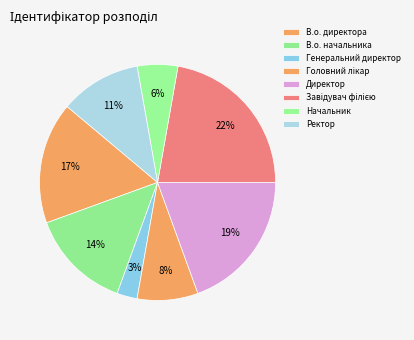

True or false: Директор accounts for 14% of the total.

False